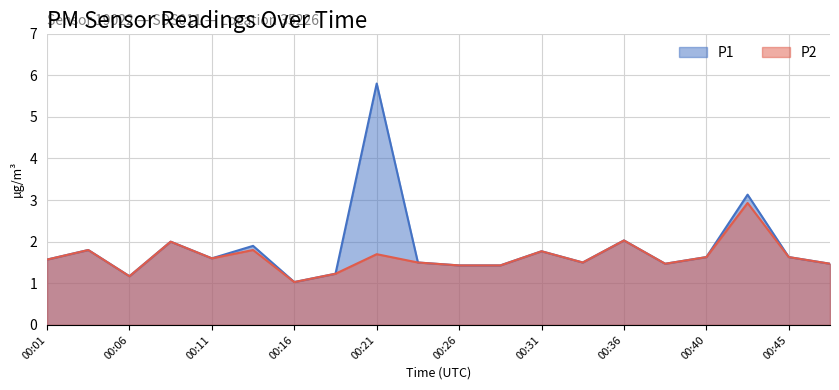

Which series changed the most between 00:11 and 00:36?

P1